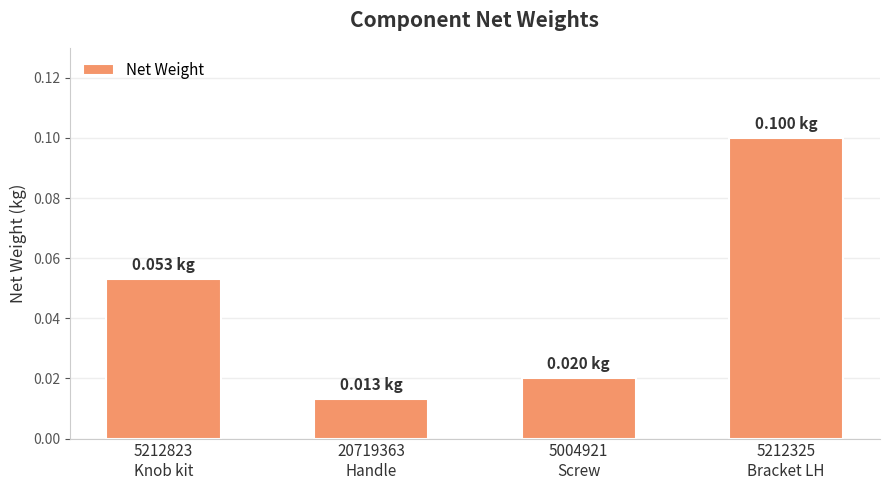

Are the bars horizontal?

No